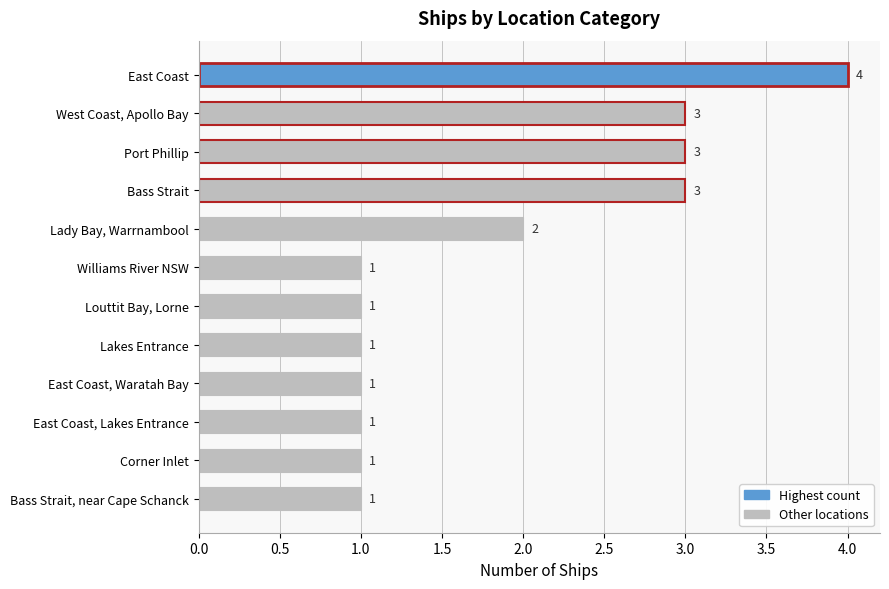

Count the values in the range 1 to 3.

11